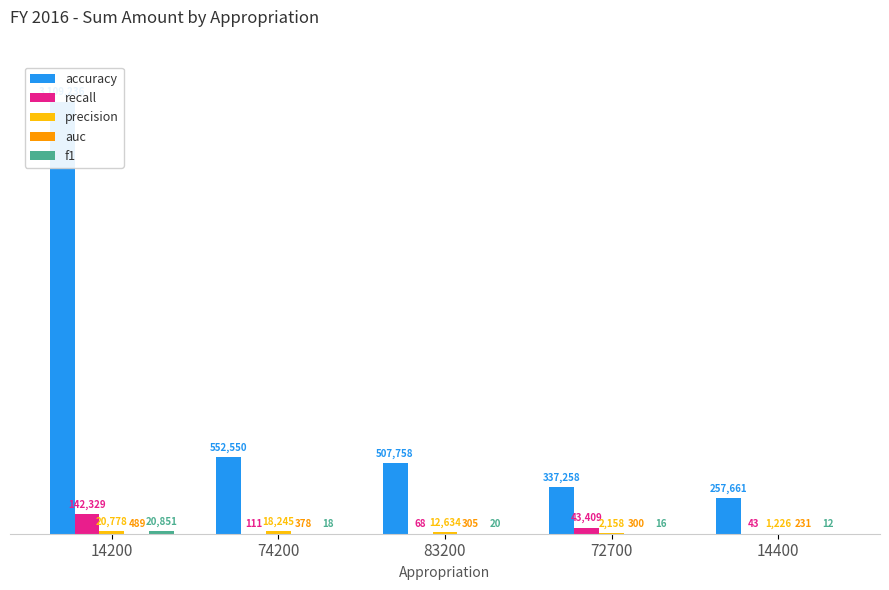

How many values in the recall series exceed 111?

3